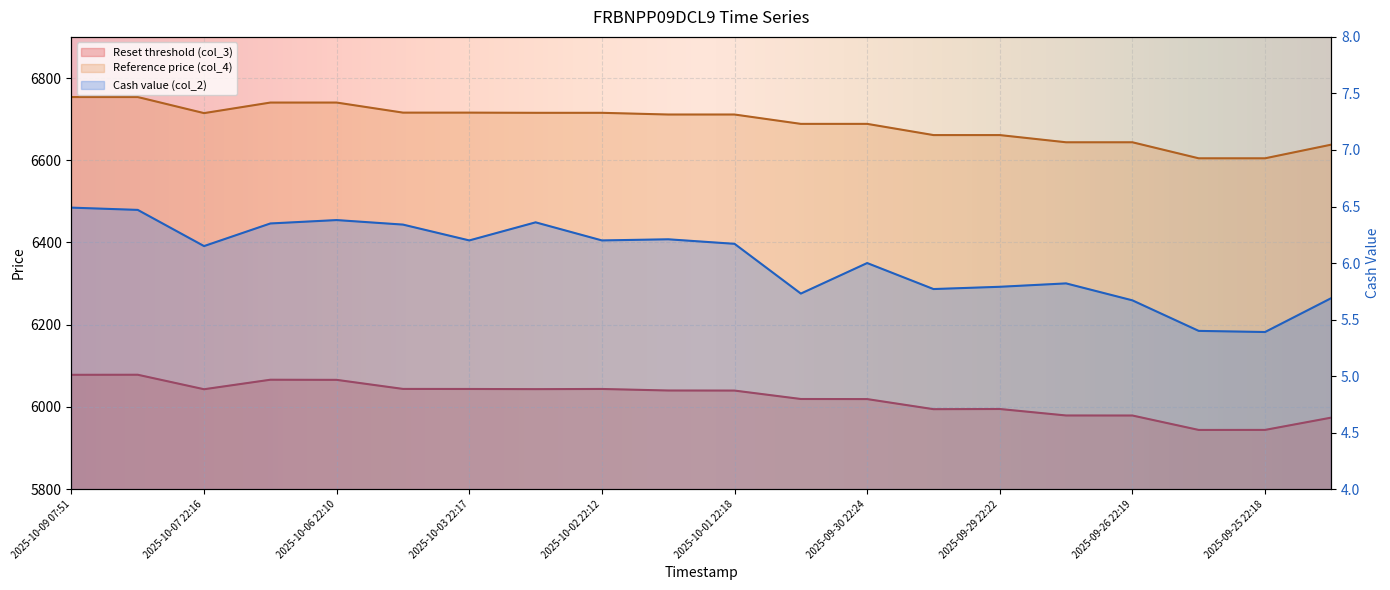

How many lines are shown in the chart?

3